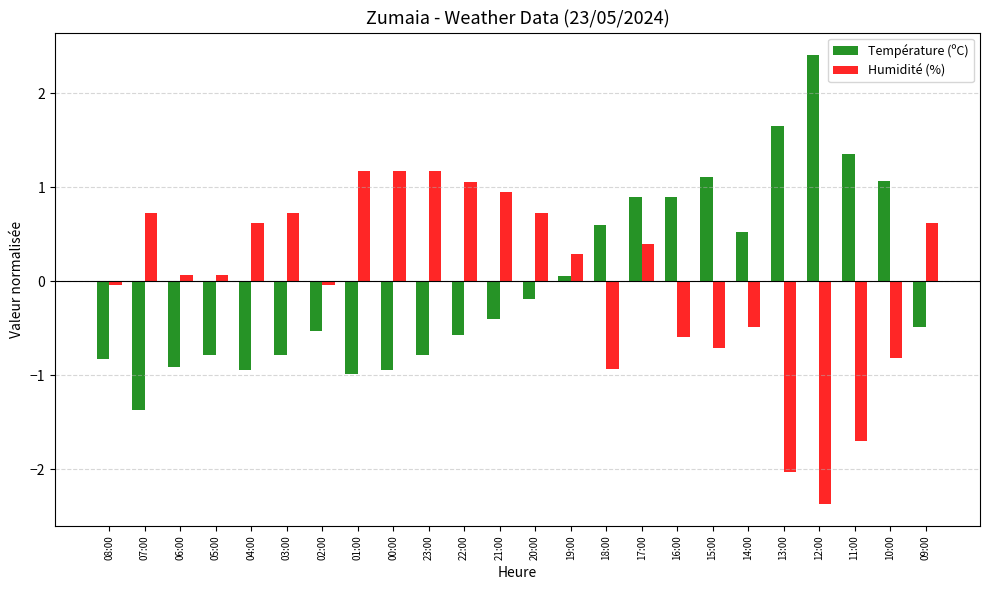

Is it true that Température (ºC) equals -1.0 at 03:00?

False